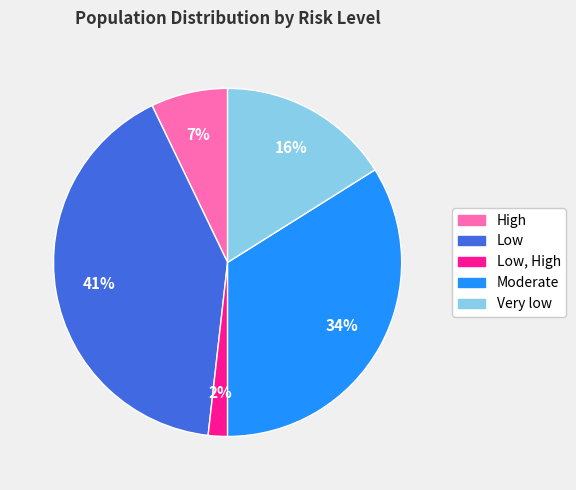

What is the ratio of the value at Low to the value at Very low?

2.6